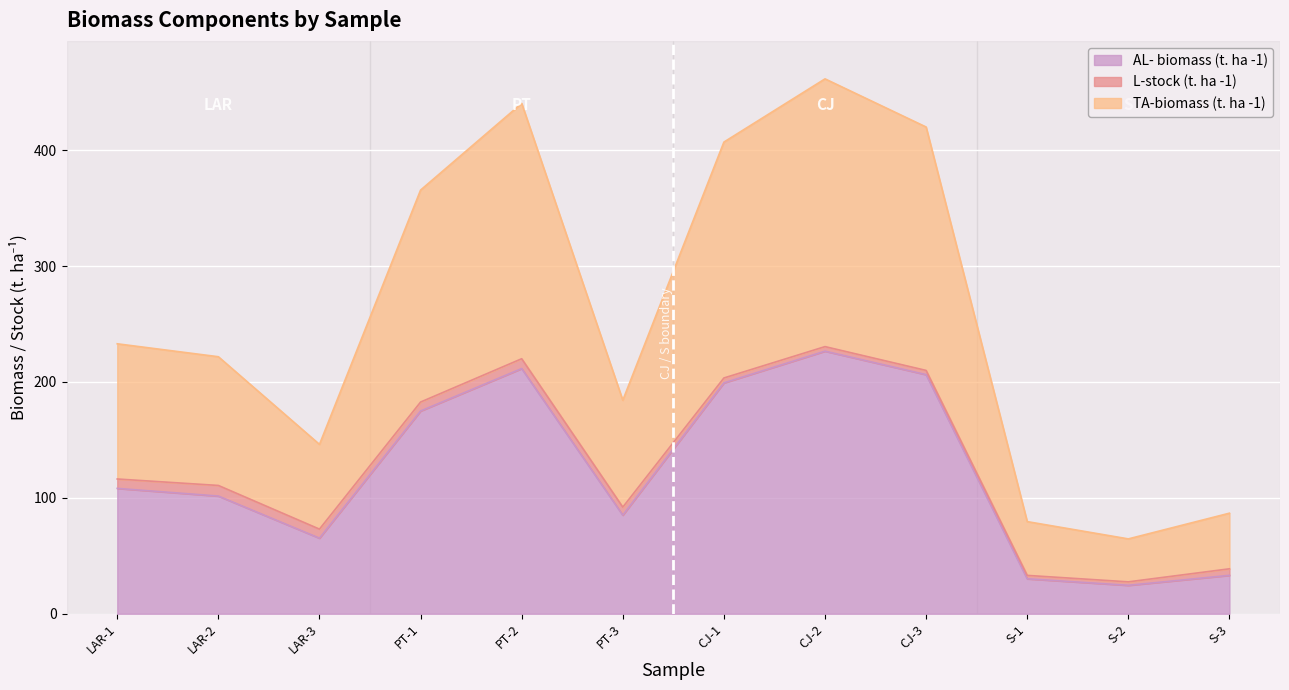

Which label corresponds to the smallest value in the chart?

S-2